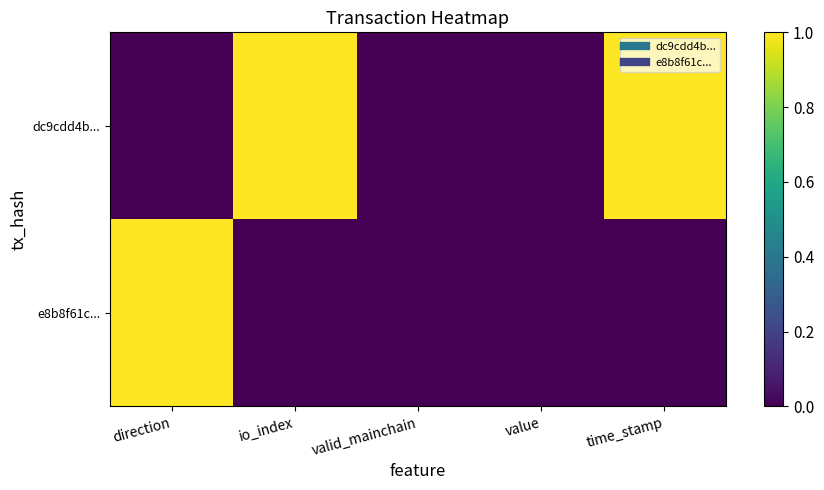

Reading left to right, transcribe all the data shown in this chart.

dc9cdd4b...: direction=0	io_index=1	valid_mainchain=0	value=0	time_stamp=1
e8b8f61c...: direction=1	io_index=0	valid_mainchain=0	value=0	time_stamp=0